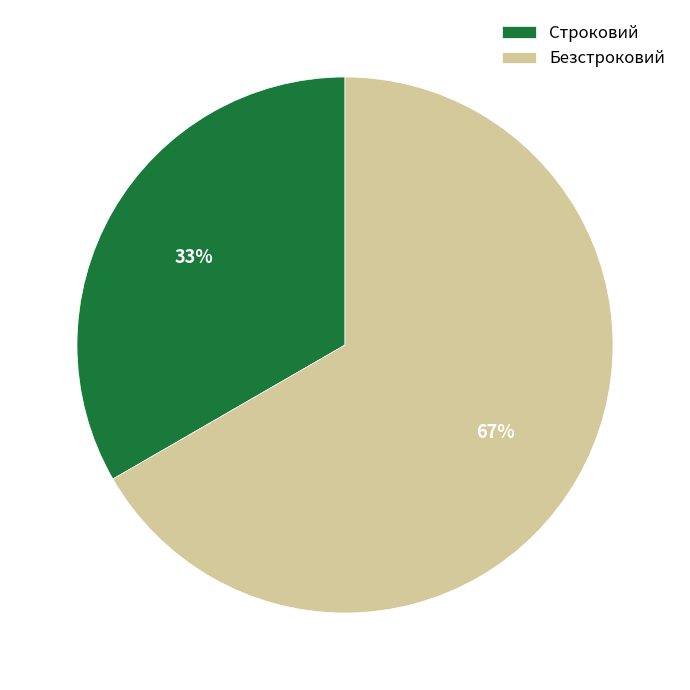

Do Строковий and Безстроковий together represent more than half of the pie?

Yes